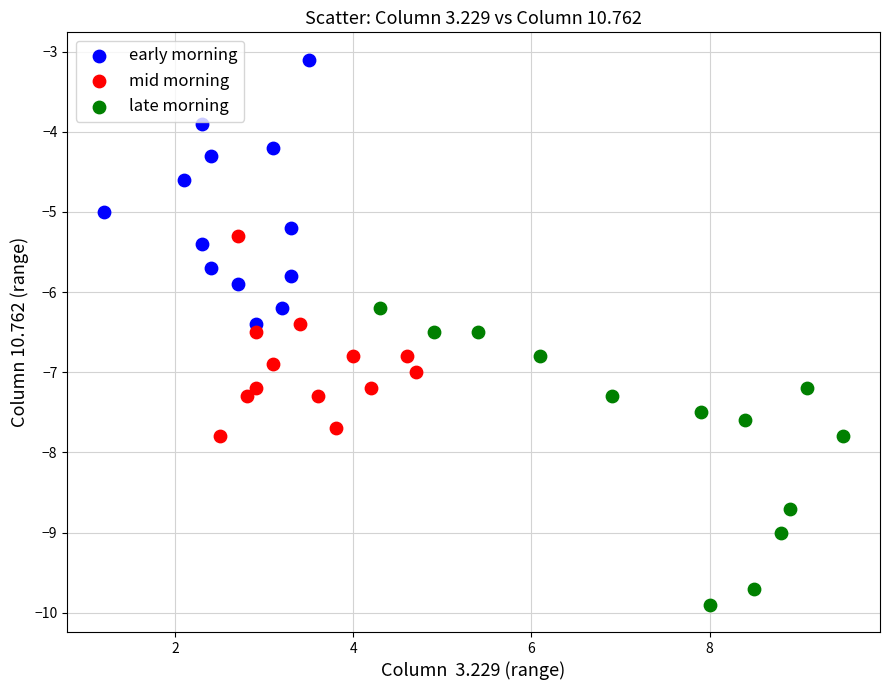

Which series contains the highest Y value?

early morning